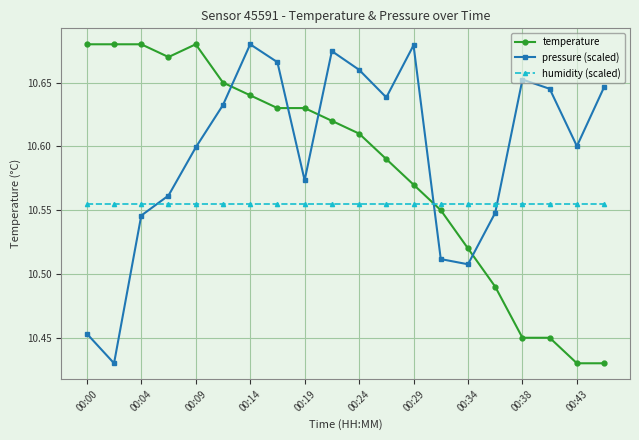

What is the sum of all temperature values?

211.7